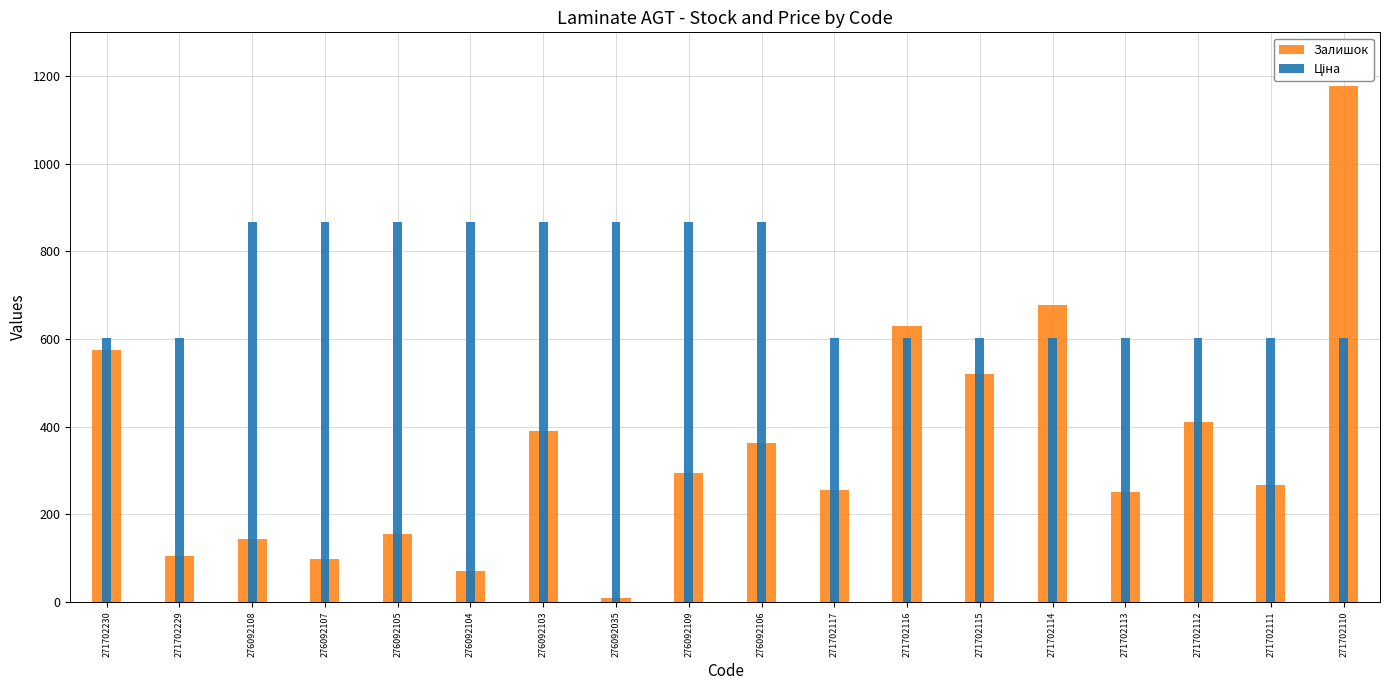

Reading left to right, list all the values displayed in this chart.

Залишок: 574.0	105.0	144.0	99.0	155.0	70.0	391.0	8.0	295.0	362.0	255.0	629.0	521.0	678.0	251.0	410.0	267.0	1177.0
Ціна: 603.0	603.0	867.3	867.3	867.3	867.3	867.3	867.3	867.3	867.3	603.0	603.0	603.0	603.0	603.0	603.0	603.0	603.0